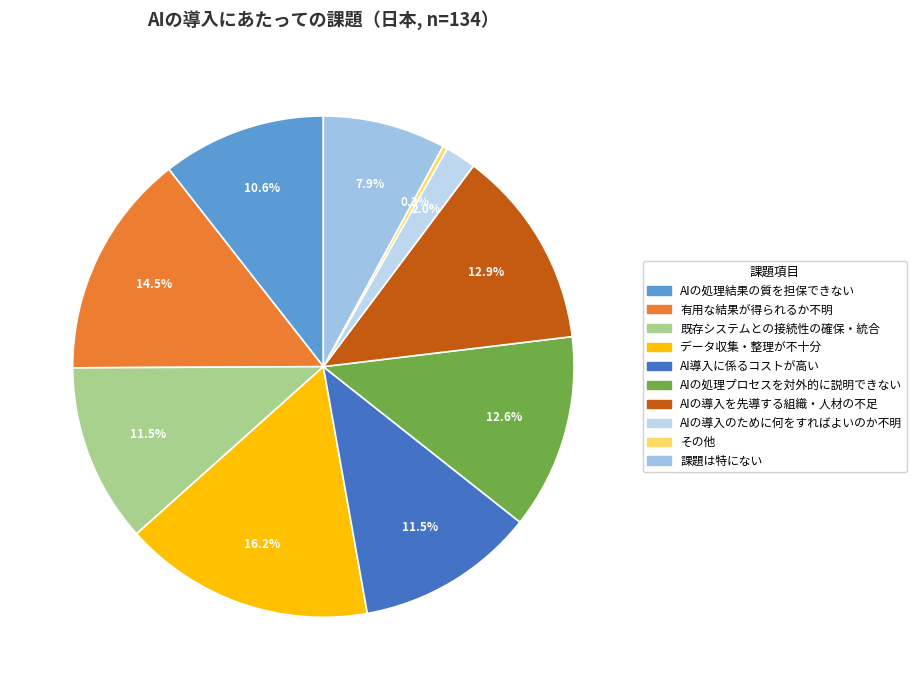

To the nearest percent, what is the difference between the データ収集・整理が不十分 and その他 slice percentages?

16%